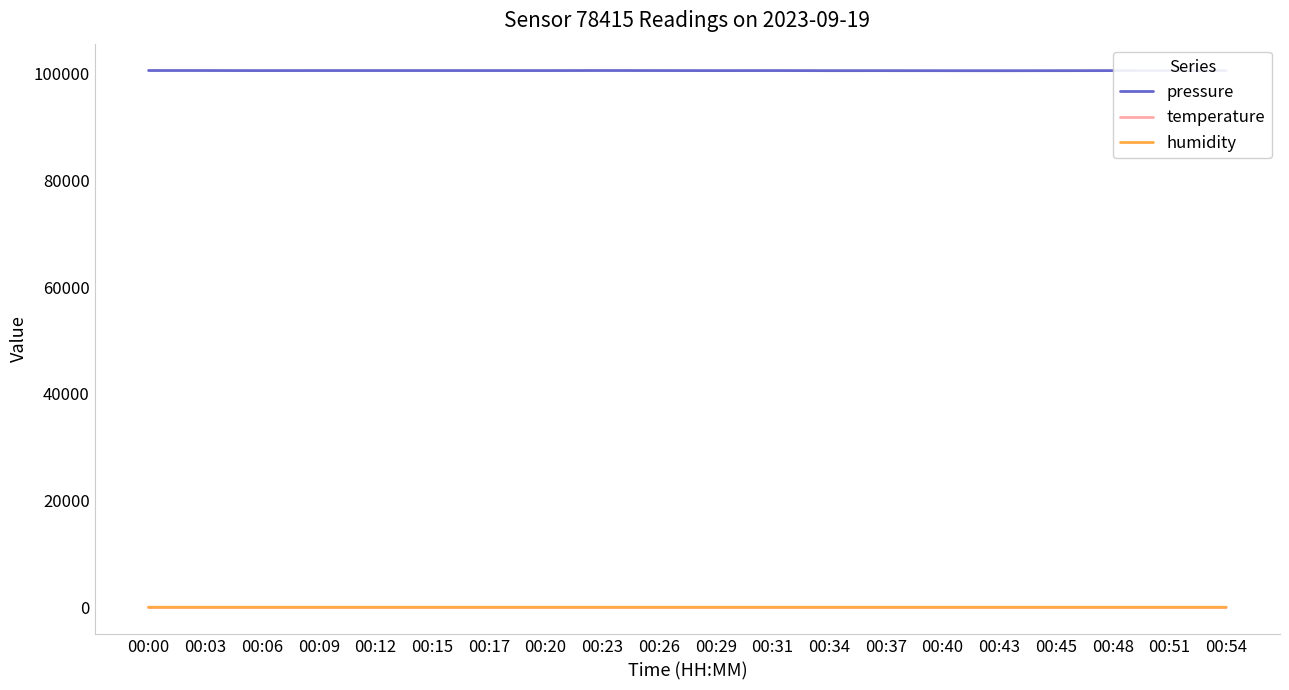

What is the difference between the maximum and minimum values in the humidity series?

0.9